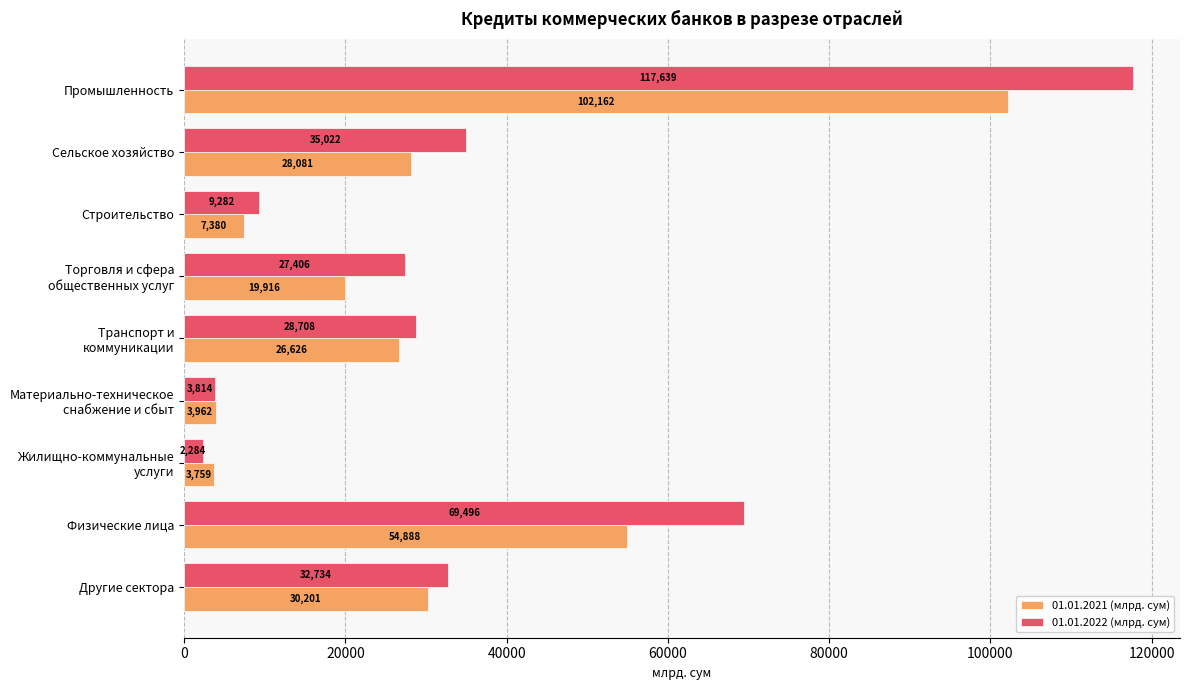

Which series has the largest range (max minus min)?

01.01.2022 (млрд. сум)